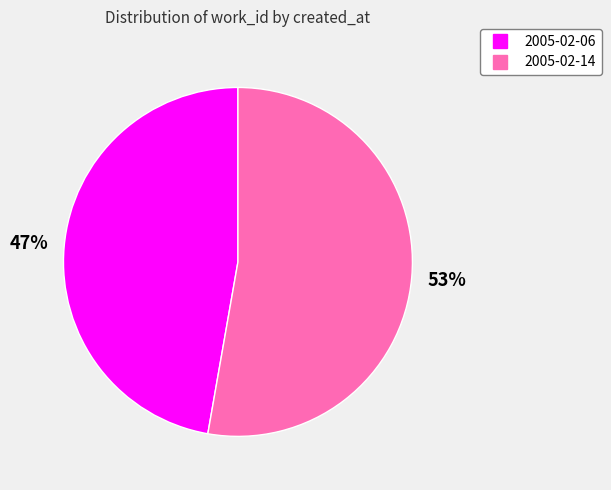

Rank the categories by value from highest to lowest.

2005-02-14, 2005-02-06